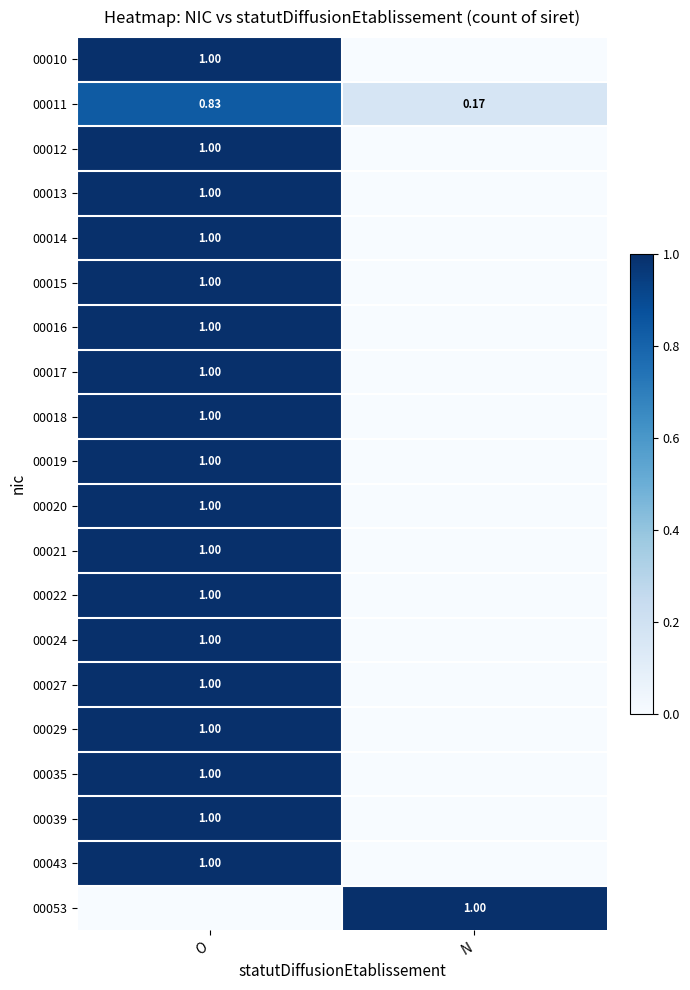

List the labels in order of 00011 value, largest first.

O, N